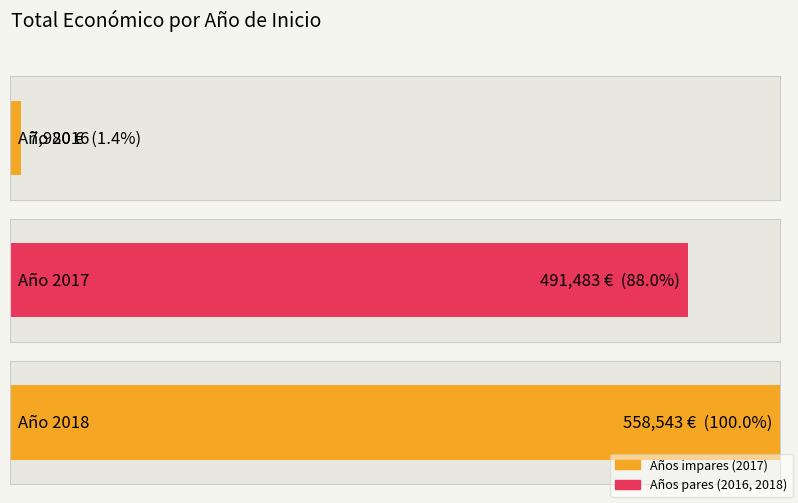

Is it true that the value at 2018 is 251979?

False